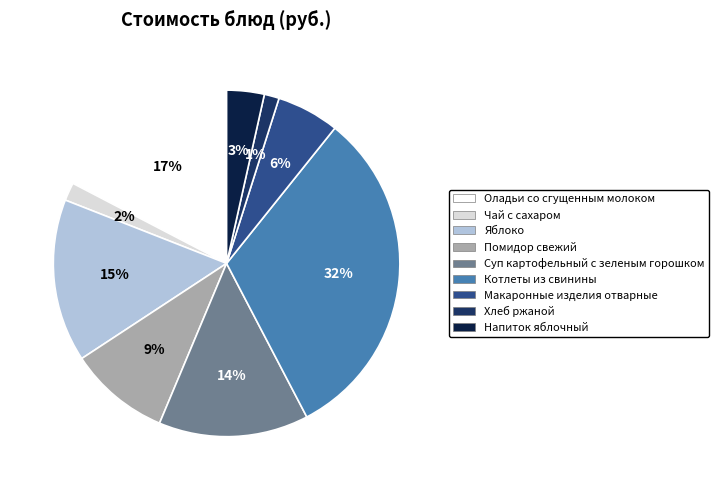

Combined, do Напиток яблочный and Хлеб ржаной account for over 50%?

No